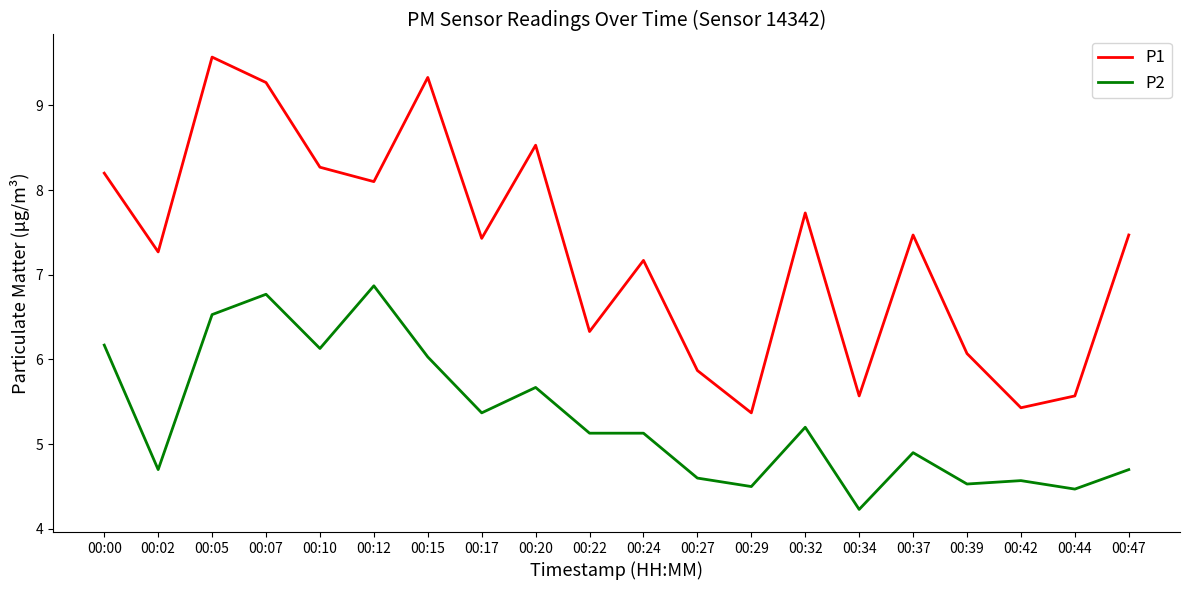

Reading left to right, transcribe all the data shown in this chart.

P1: 8.2	7.3	9.6	9.3	8.3	8.1	9.3	7.4	8.5	6.3	7.2	5.9	5.4	7.7	5.6	7.5	6.1	5.4	5.6	7.5
P2: 6.2	4.7	6.5	6.8	6.1	6.9	6.0	5.4	5.7	5.1	5.1	4.6	4.5	5.2	4.2	4.9	4.5	4.6	4.5	4.7